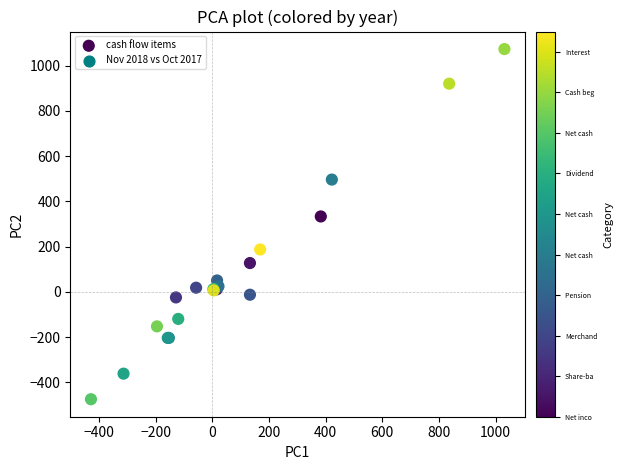

What Y value in the scatter plot is closest to 299?

333